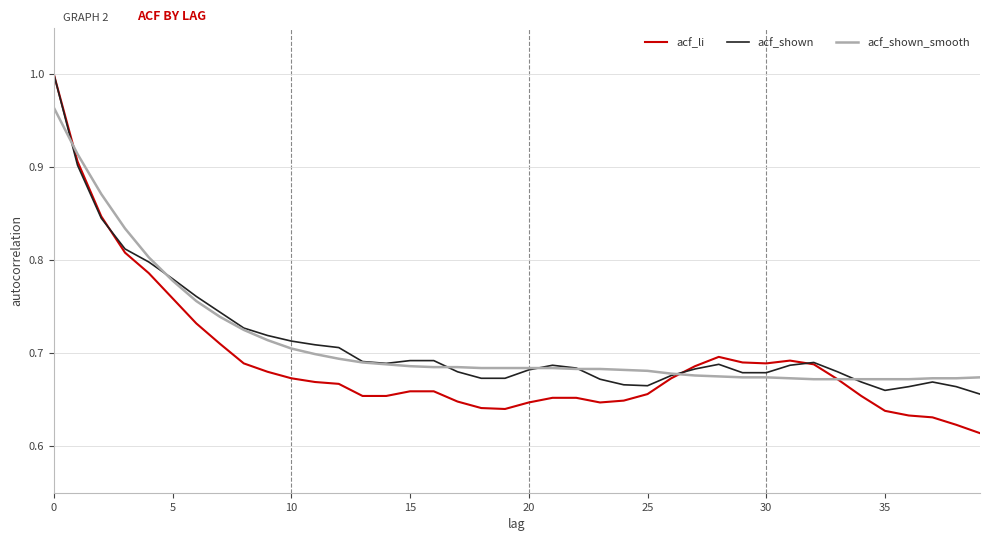

Which series has the widest spread of values?

acf_li